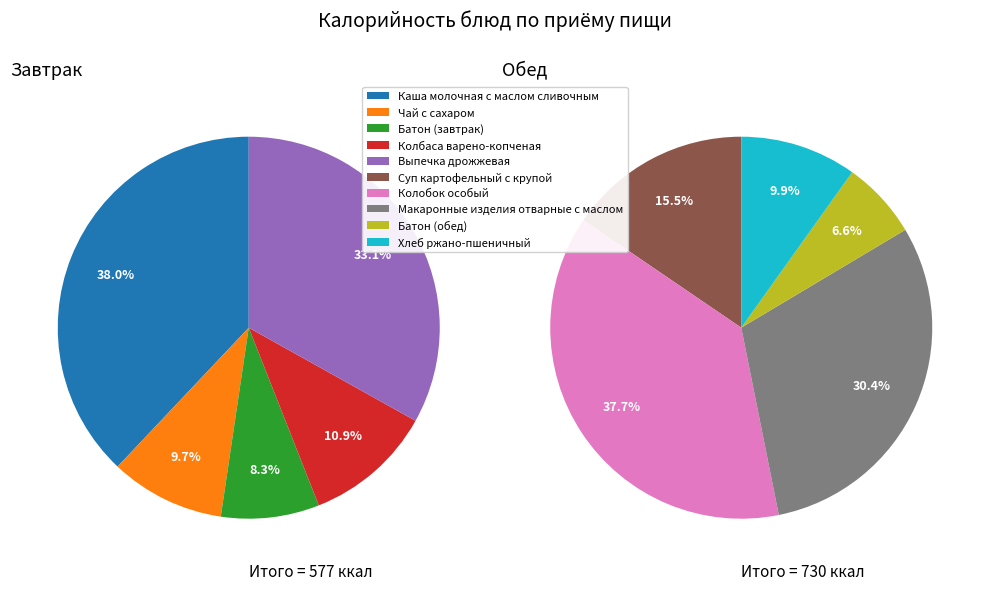

Does any single category account for the majority?

No